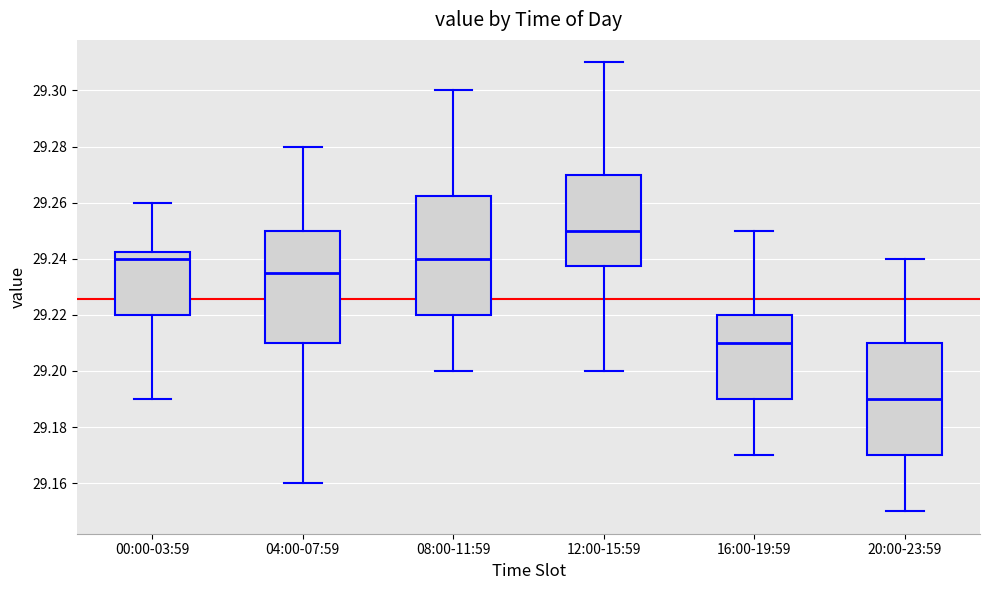

Comparing the boxes themselves (not the whiskers), which one is the tallest?

08:00-11:59